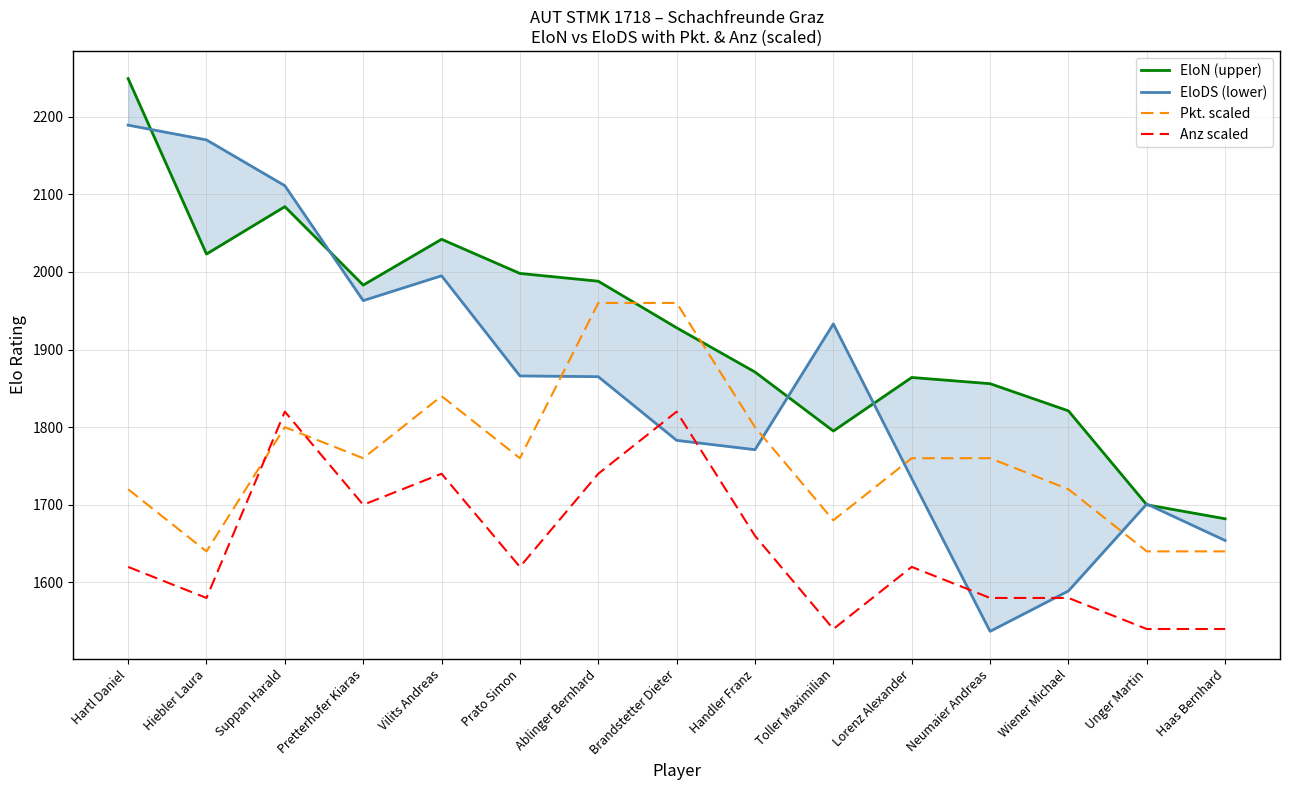

What are all the series names shown in the legend?

EloN (upper), EloDS (lower), Pkt. scaled, Anz scaled